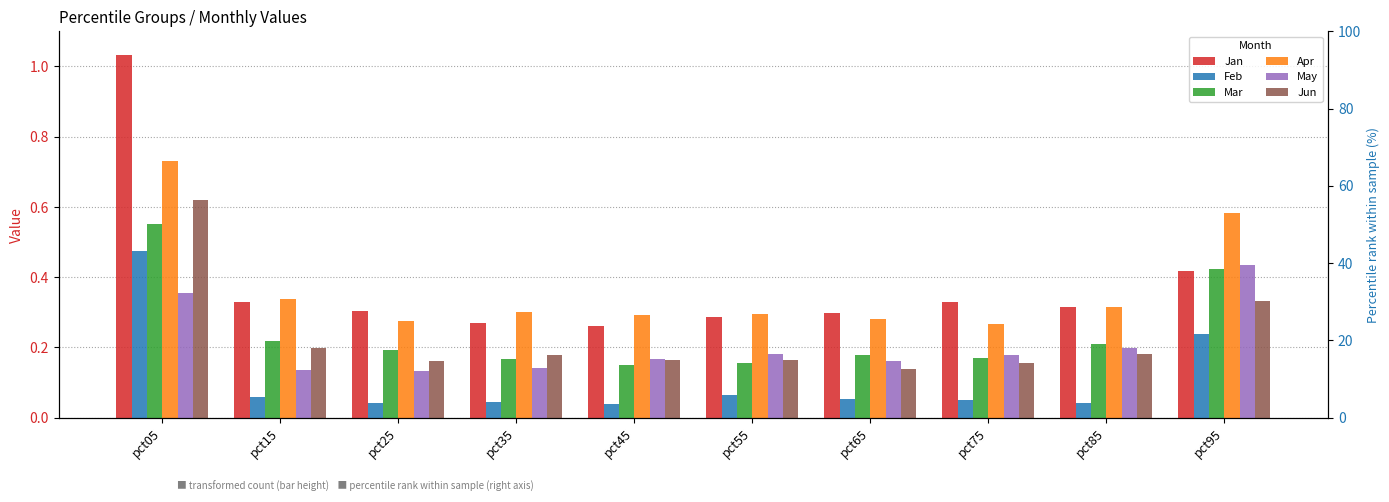

How many bars are there in total?

60